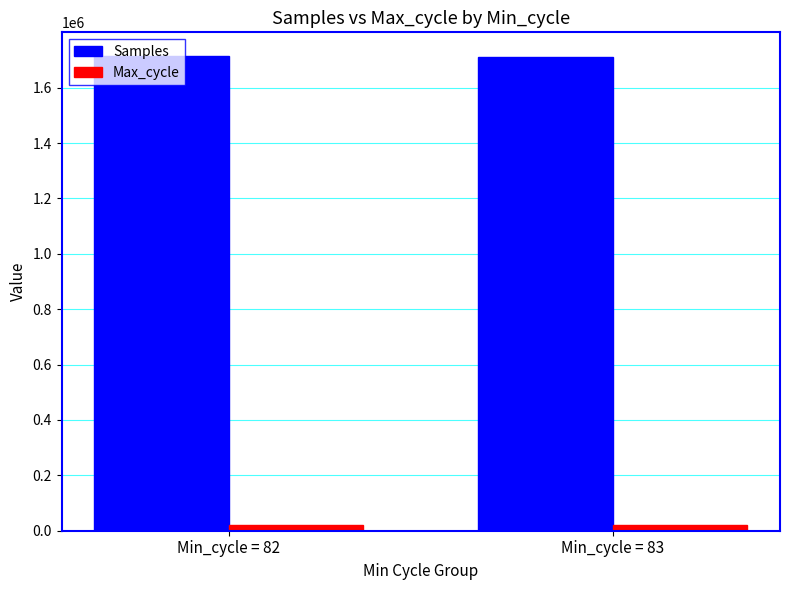

True or false: Max_cycle has a value of 21770 at Min_cycle = 83.

True